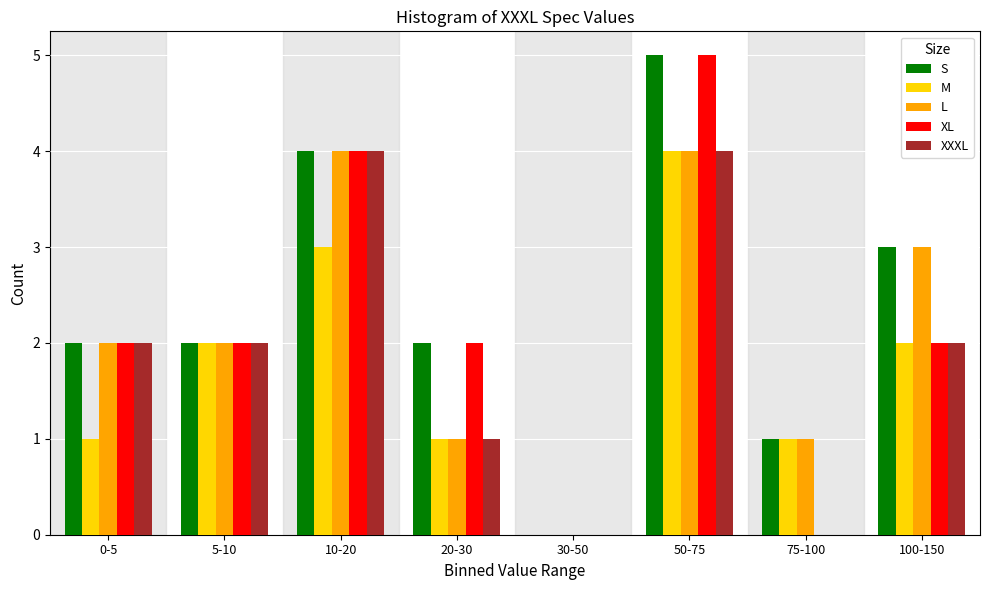

Is the value of XXXL at 75-100 greater than the value of M at 10-20?

No